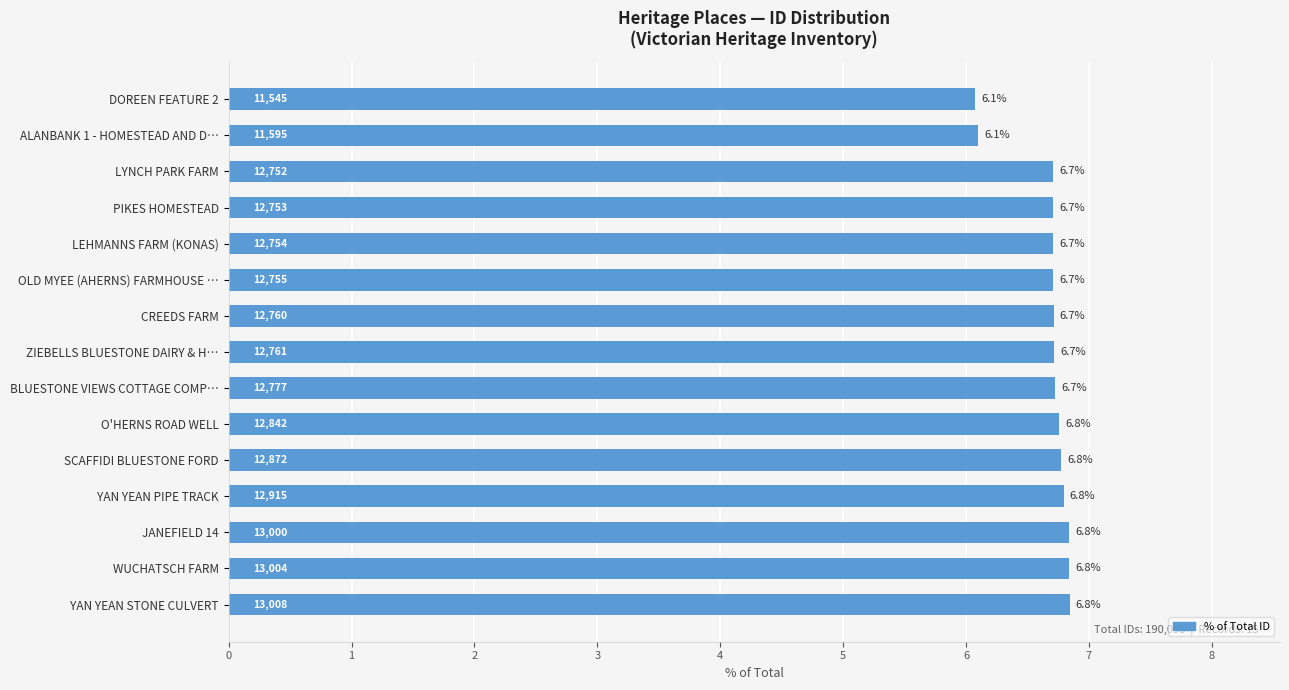

How many bars are there in total?

15